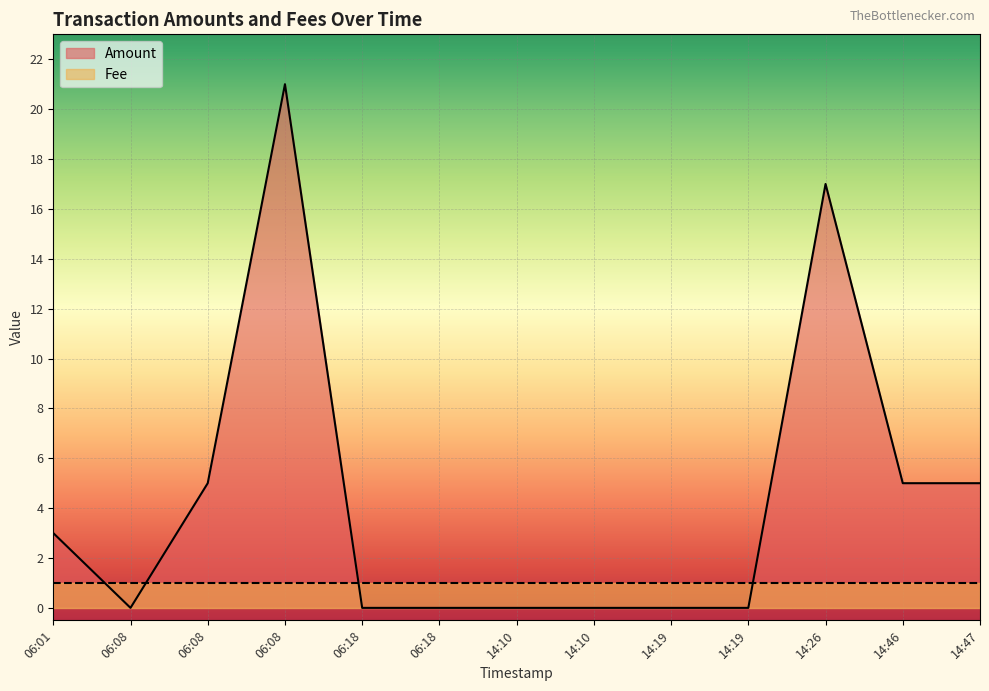

How many lines are shown in the chart?

2